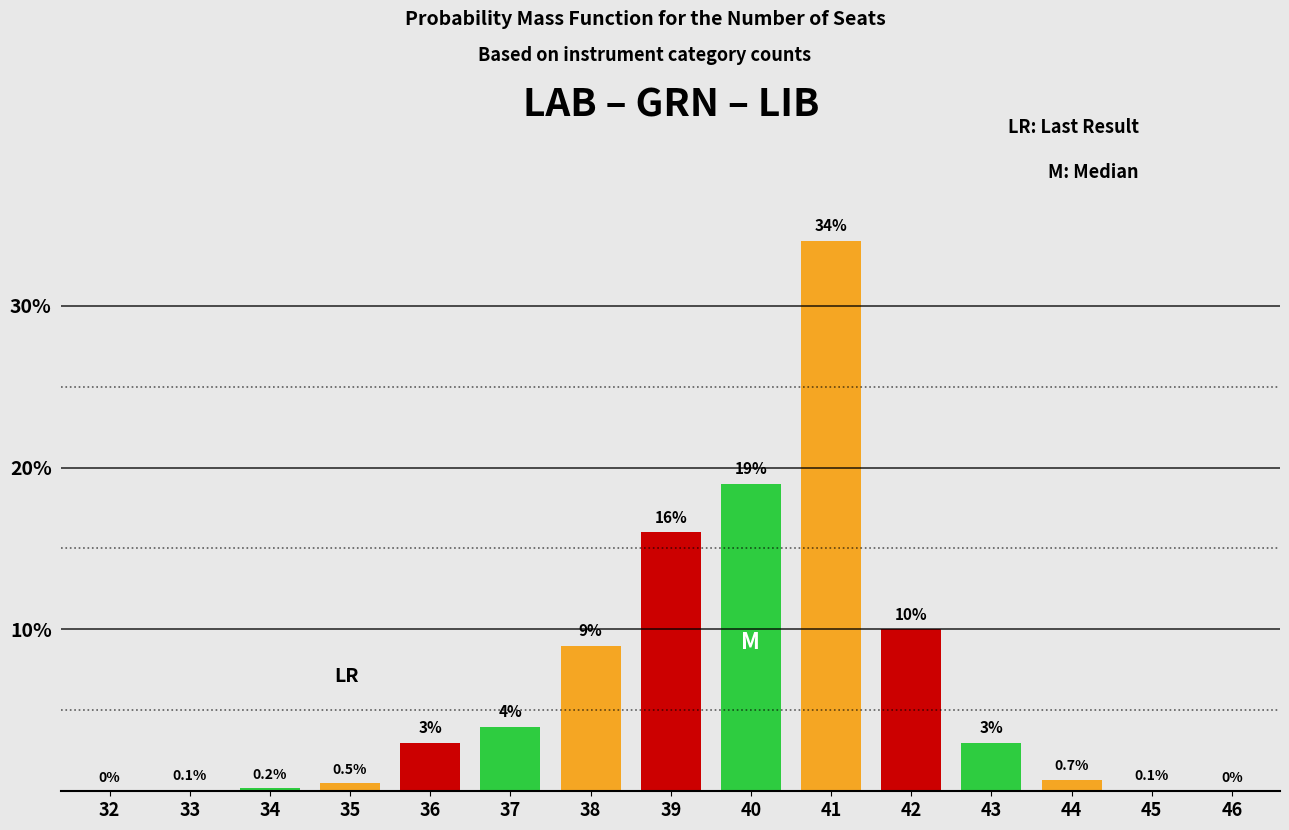

Reading right to left, list all the values displayed in this chart.

46=0.0	45=0.1	44=0.7	43=3.0	42=10.0	41=34.0	40=19.0	39=16.0	38=9.0	37=4.0	36=3.0	35=0.5	34=0.2	33=0.1	32=0.0